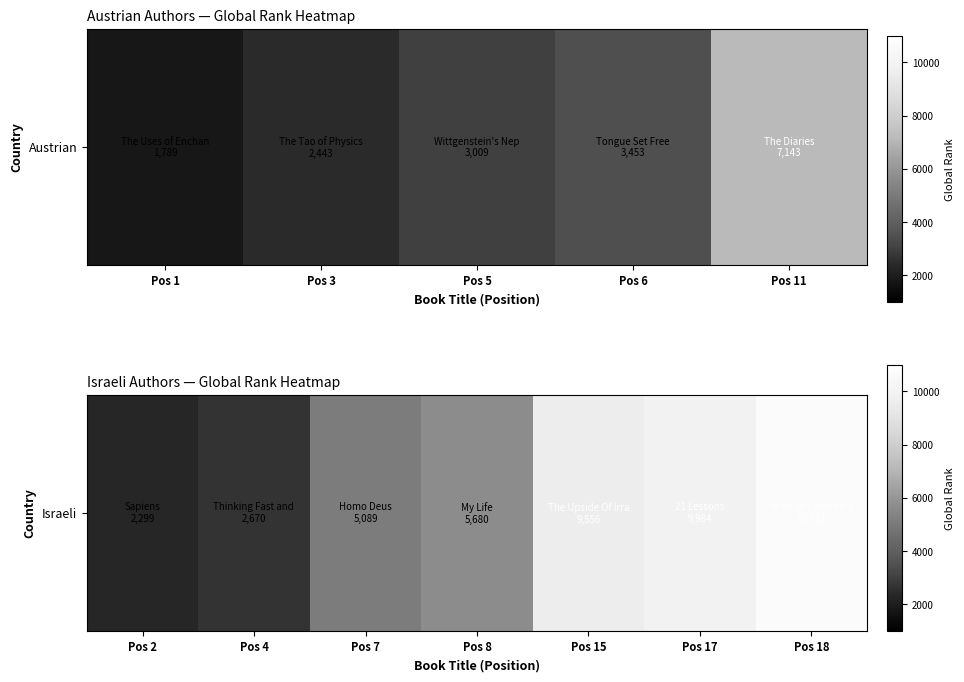

What is the difference between the maximum and minimum values?

8412